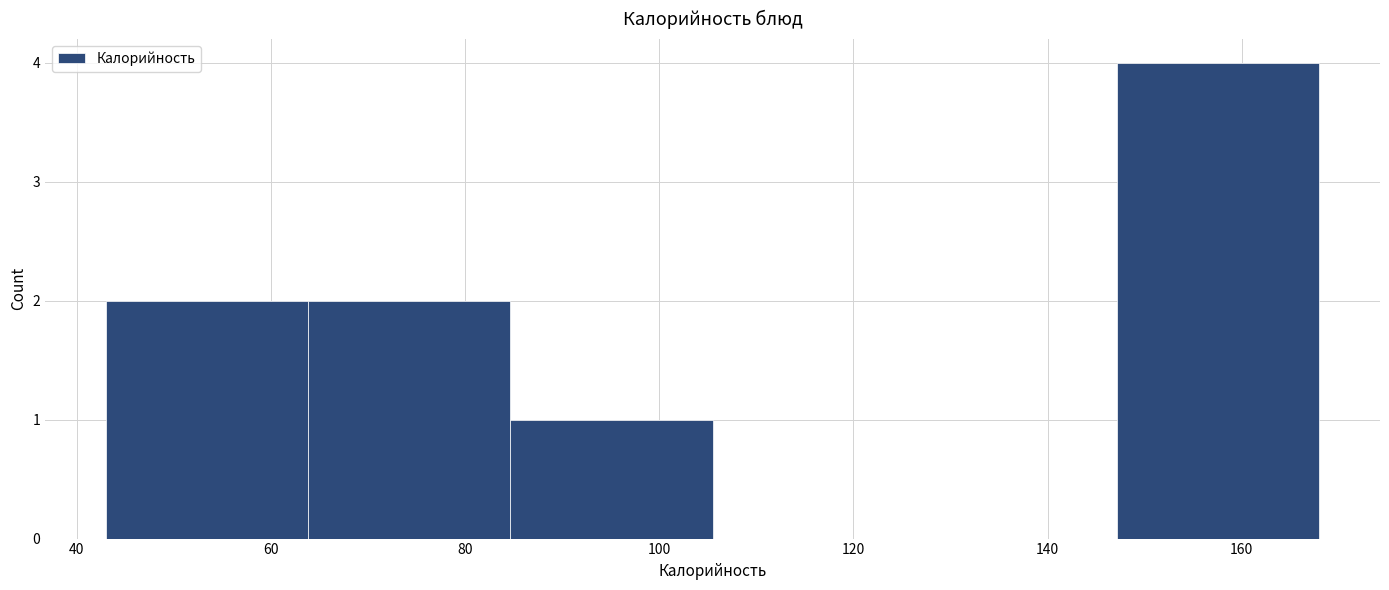

Reading left to right, transcribe this chart: for each bar, give the range it covers on the x-axis and its height. Neither the bar edges nor the heights are printed on the chart, so give them approximately, as read against the axes.

44 to 64: 2
64 to 84: 2
84 to 106: 1
106 to 126: 0
126 to 148: 0
148 to 168: 4